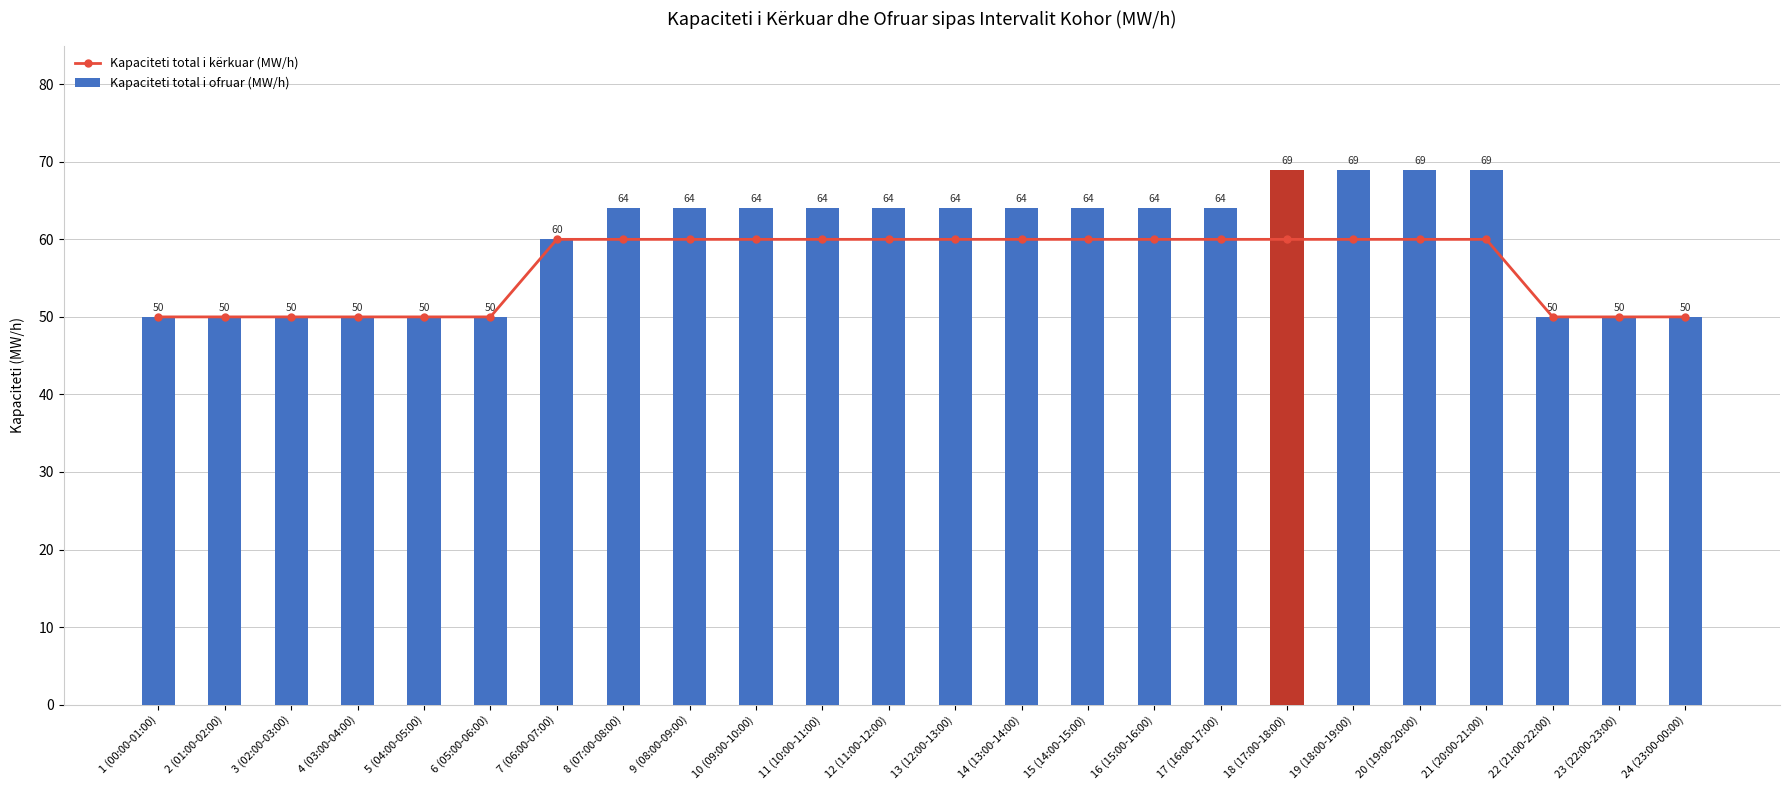

At how many categories does at least one series exceed 64?

4